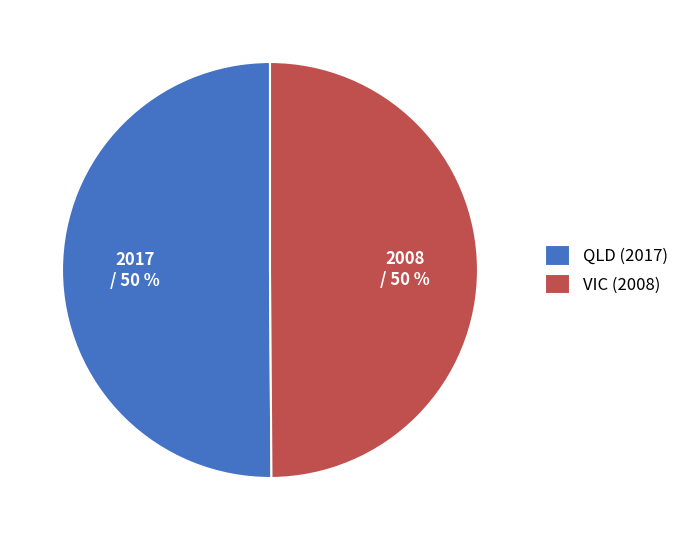

Combined, do VIC (2008) and QLD (2017) account for over 50%?

Yes